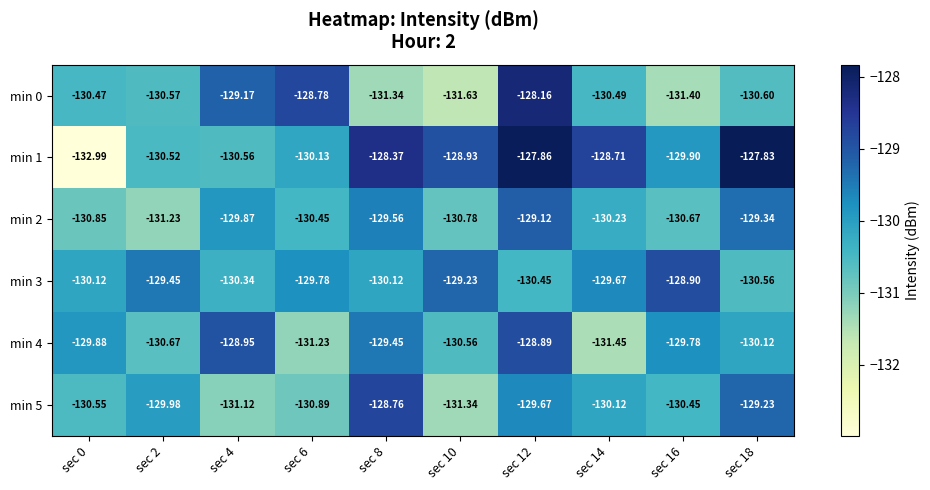

Count the number of data series in this chart.

6